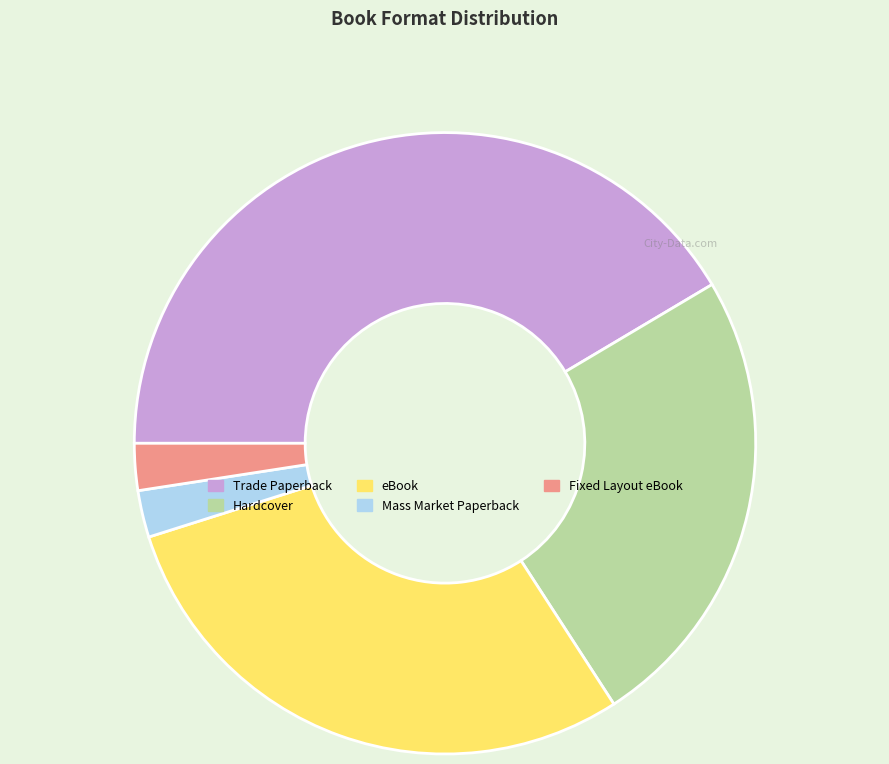

Do Hardcover and Trade Paperback together represent more than half of the pie?

Yes